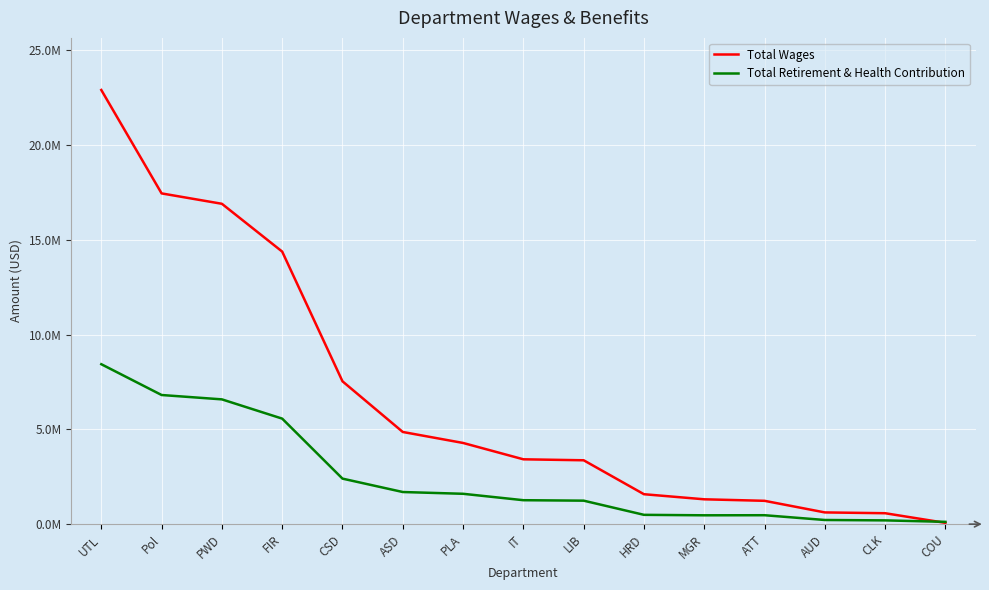

What is the total value across all series at Pol?

24251472.3